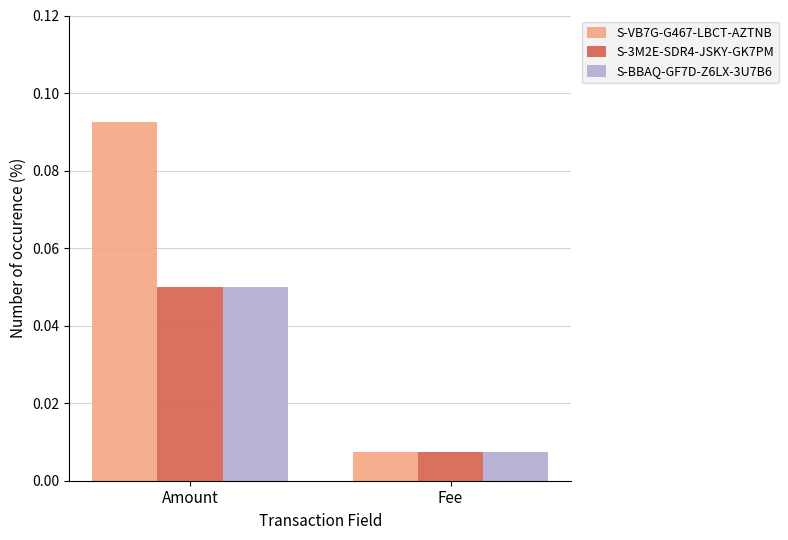

At how many categories does at least one series exceed 0?

2